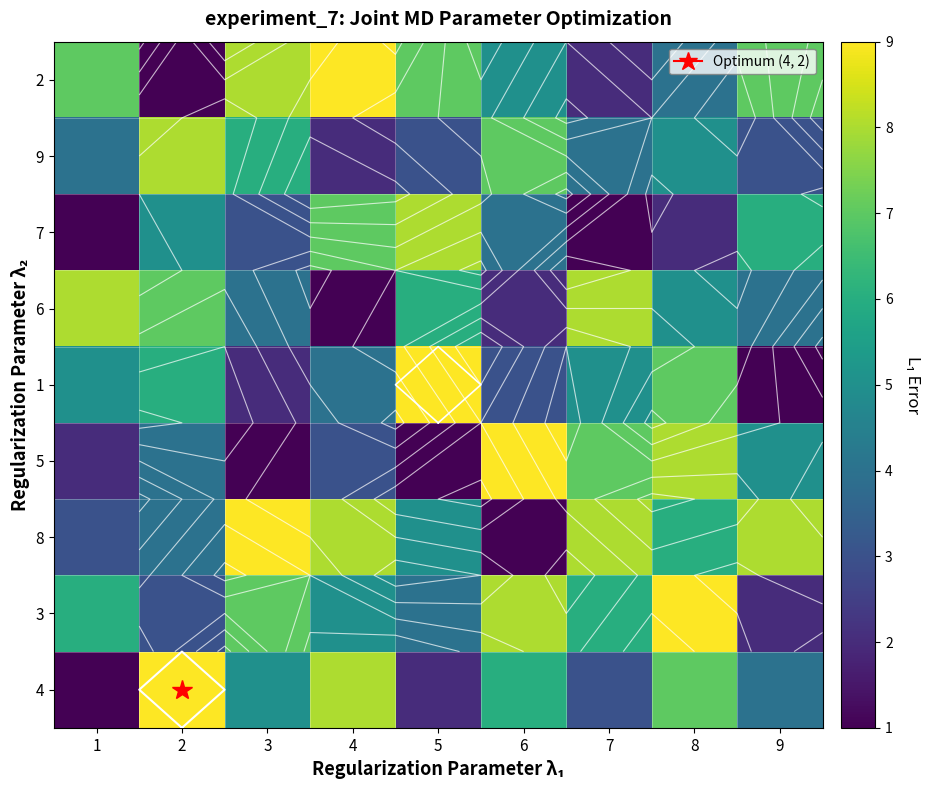

At which category is the sum across all series the highest?

8